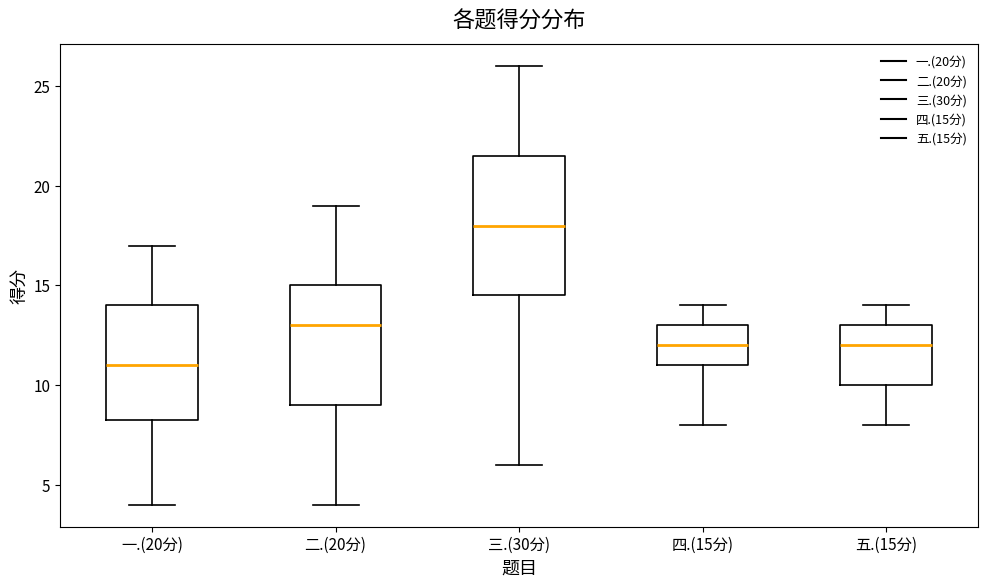

Reading left to right, transcribe this box plot: for each box, give where its median line is, the range the box spans, and where its two whiskers end, as read against the y-axis. The values are not printed on the chart, so give them approximately, as read against the axis.

一.(20分): median 11.0, box 8.5 to 14.0, whiskers 4.0 to 17.0
二.(20分): median 13.0, box 9.0 to 15.0, whiskers 4.0 to 19.0
三.(30分): median 18.0, box 14.5 to 21.5, whiskers 6.0 to 26.0
四.(15分): median 12.0, box 11.0 to 13.0, whiskers 8.0 to 14.0
五.(15分): median 12.0, box 10.0 to 13.0, whiskers 8.0 to 14.0